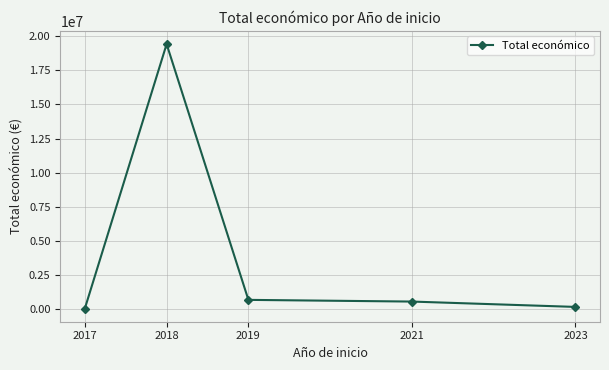

Reading left to right, extract all data points from this chart.

2017=33550	2018=19427391	2019=666549	2021=542198	2023=150000